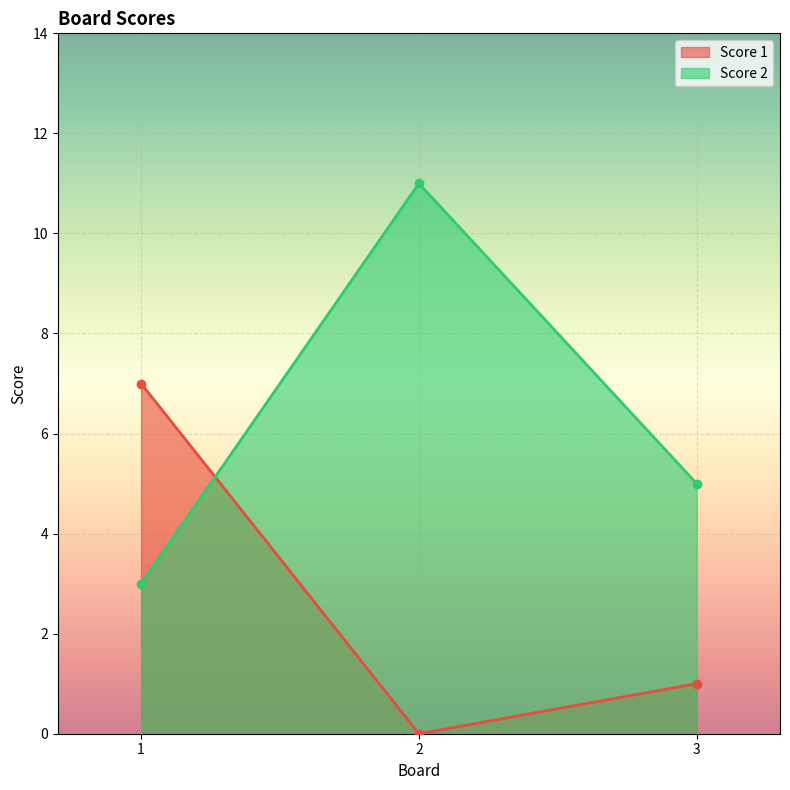

What is the sum of all Score 2 values?

19